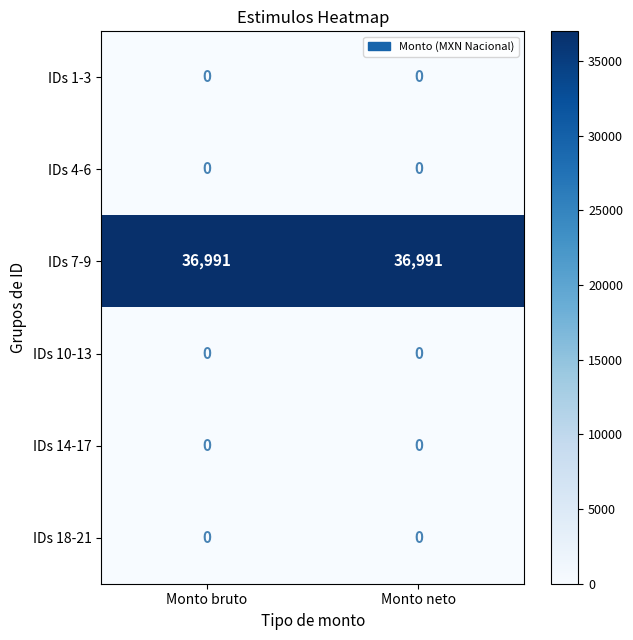

Reading left to right, extract all data points from this chart.

IDs 1-3: Monto bruto=0	Monto neto=0
IDs 4-6: Monto bruto=0	Monto neto=0
IDs 7-9: Monto bruto=36991	Monto neto=36991
IDs 10-13: Monto bruto=0	Monto neto=0
IDs 14-17: Monto bruto=0	Monto neto=0
IDs 18-21: Monto bruto=0	Monto neto=0